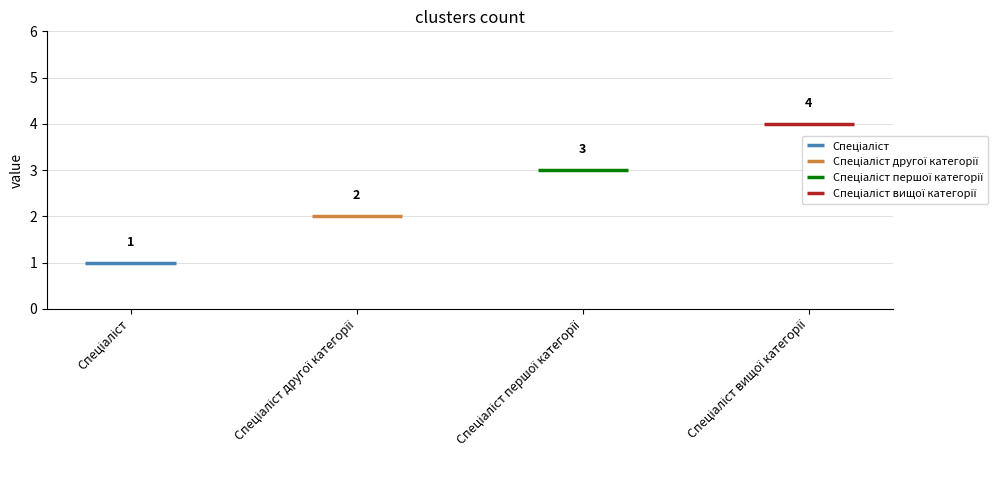

What is the label of the 4th bar from the right?

Спеціаліст